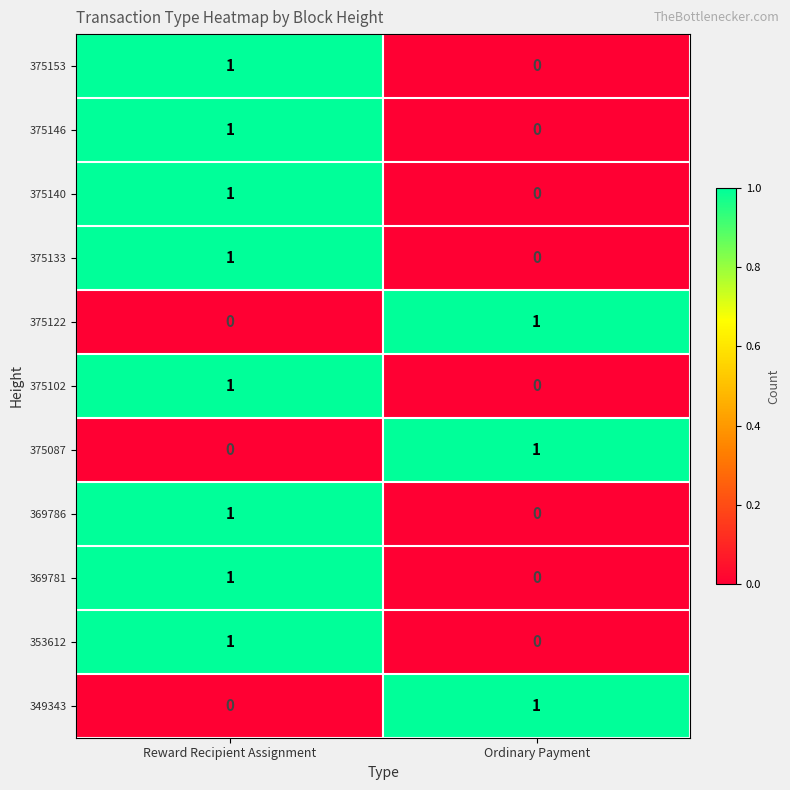

Rank the categories by 353612 value from lowest to highest.

Ordinary Payment, Reward Recipient Assignment